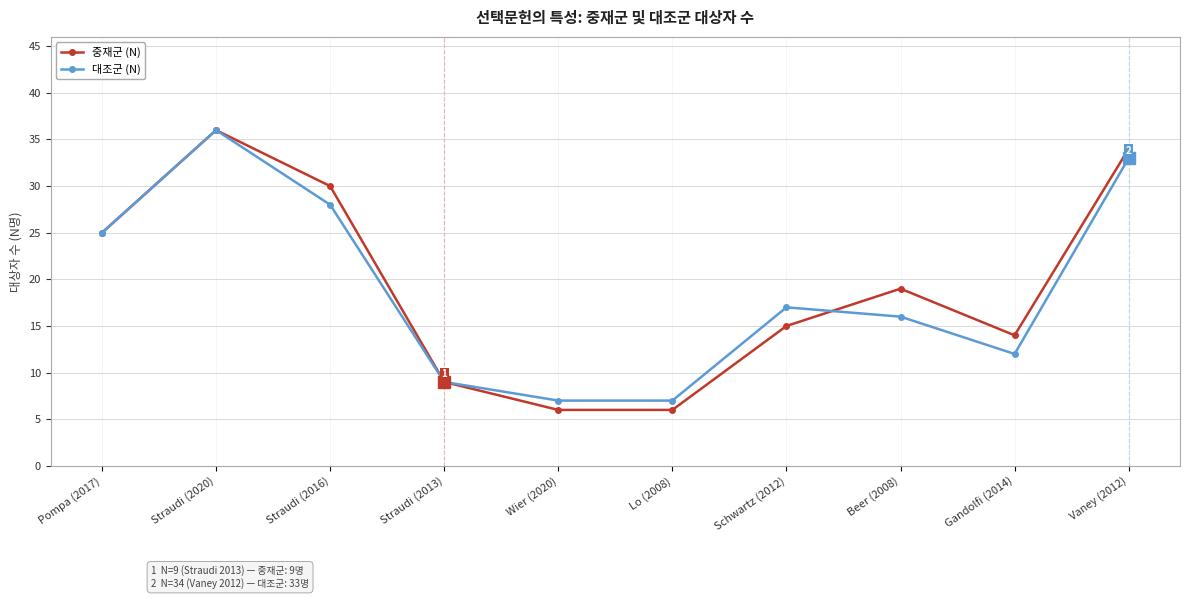

Reading left to right, what are all the values shown in this chart?

중재군 (N): 25	36	30	9	6	6	15	19	14	34
대조군 (N): 25	36	28	9	7	7	17	16	12	33